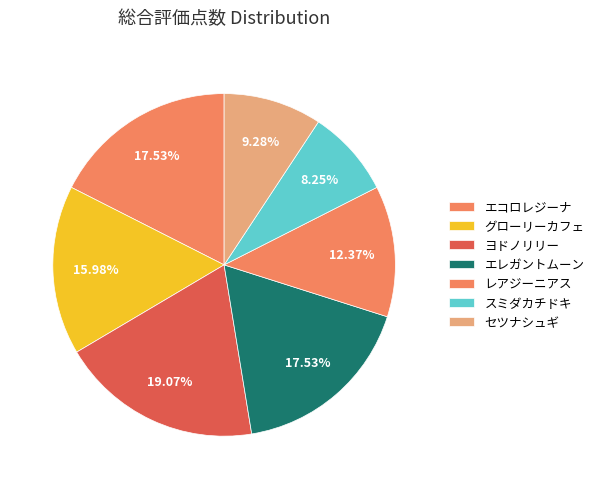

What is the total percentage of レアジーニアス and セツナシュギ?

21.6%